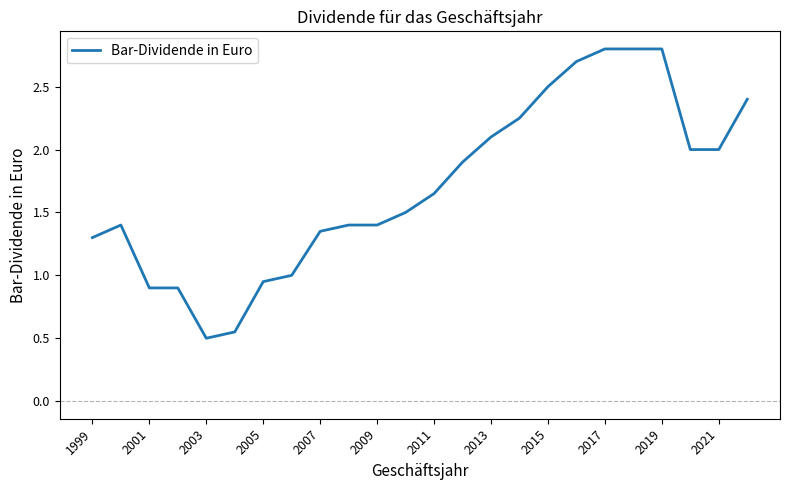

What is the greatest value displayed?

2.8